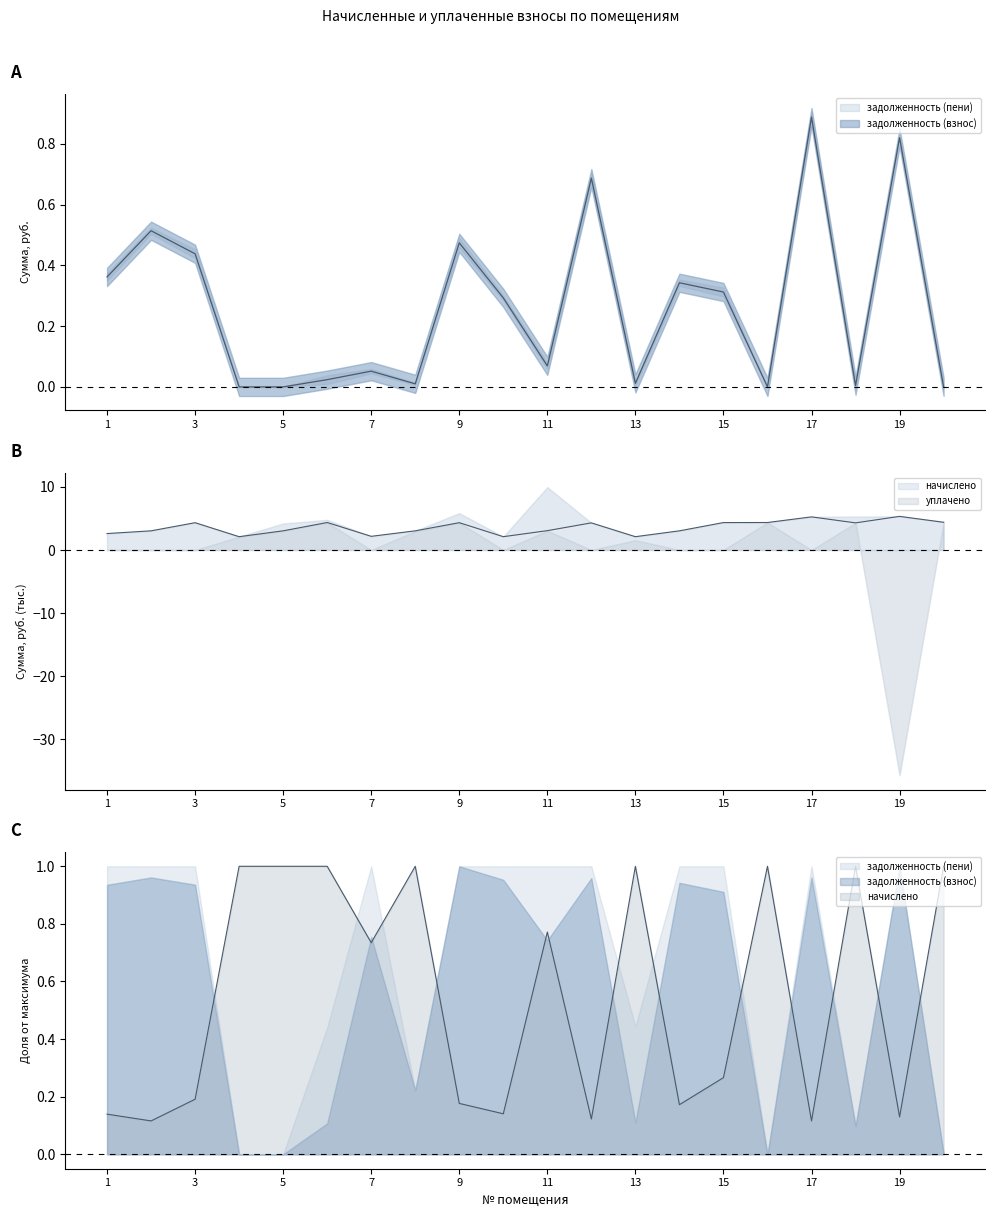

In задолженность (взнос), how many points are lower than both neighbors (excluding endpoints)?

5